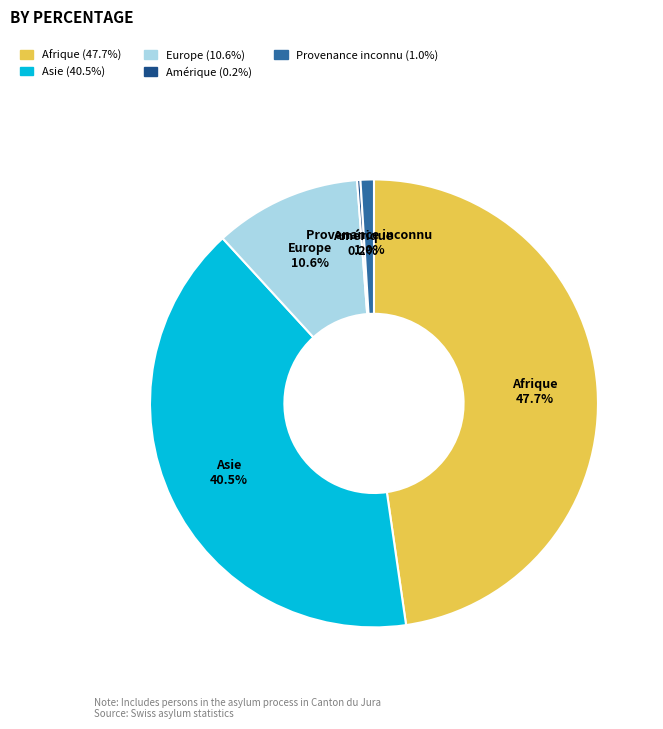

What portion of the pie excludes Afrique?

52.3%